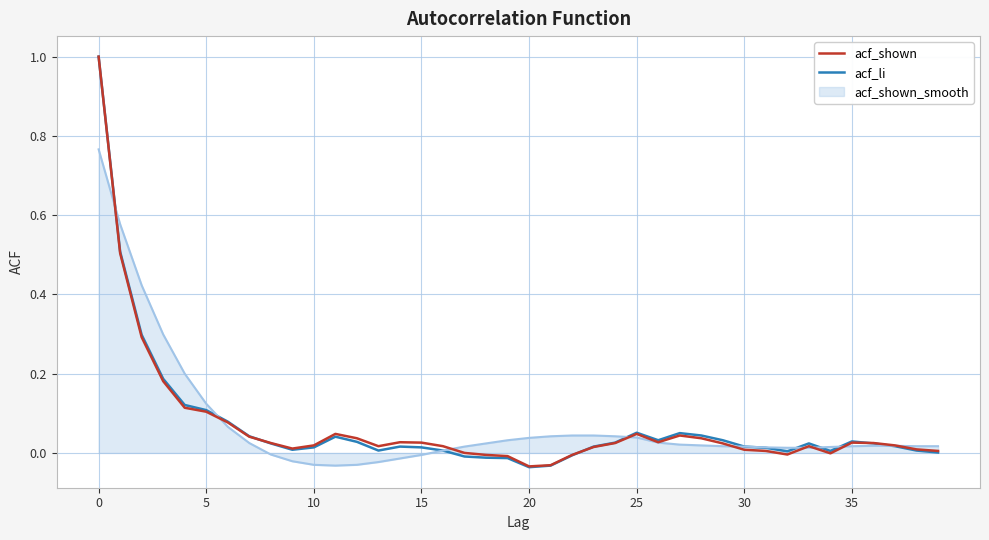

What is the highest value of the acf_li series?

1.0